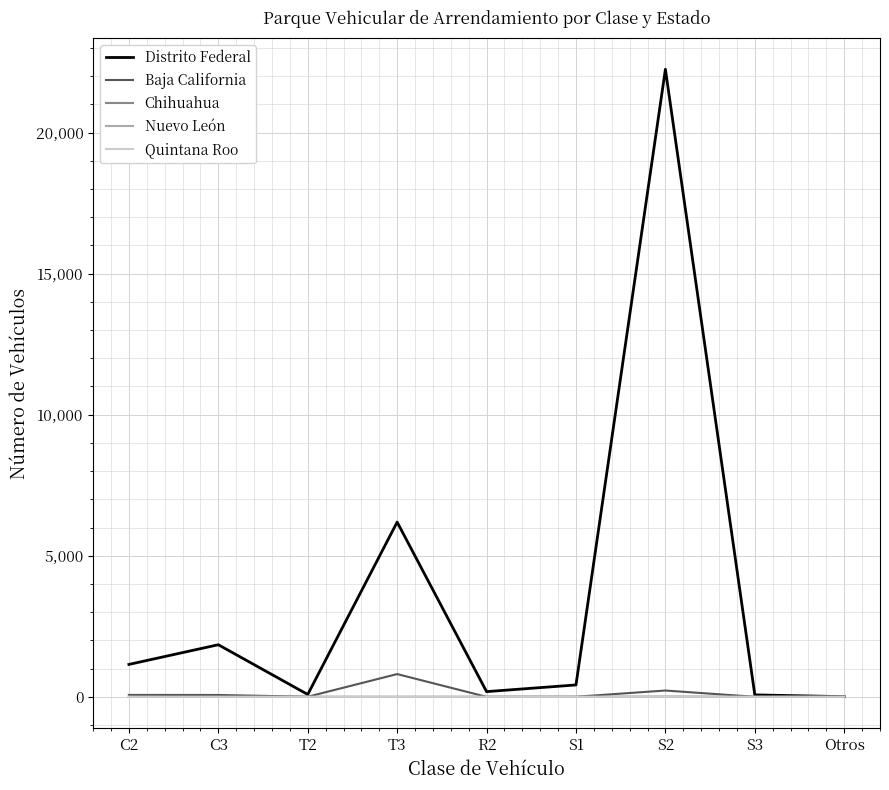

Which series has the largest total across all categories?

Distrito Federal